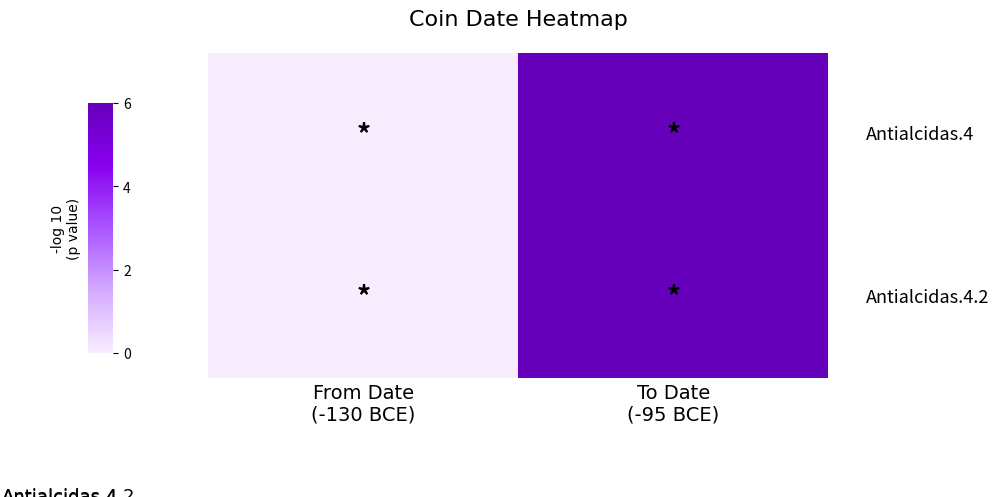

What is the total value across all series at To Date
(-95 BCE)?

12